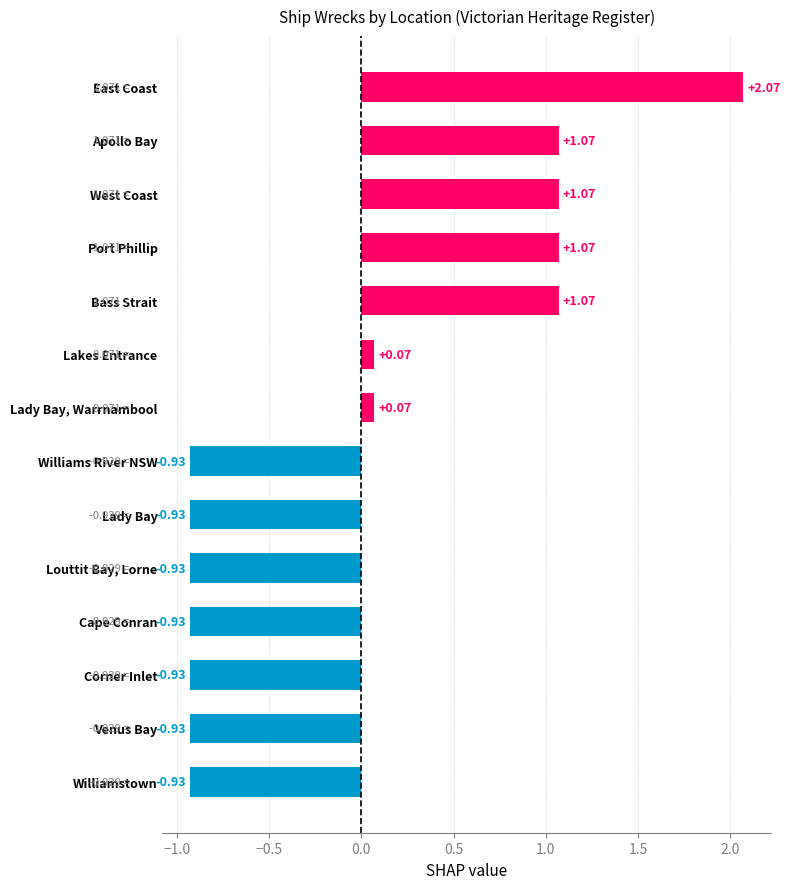

What is the sum of the values at Williamstown and Lady Bay?

-1.9